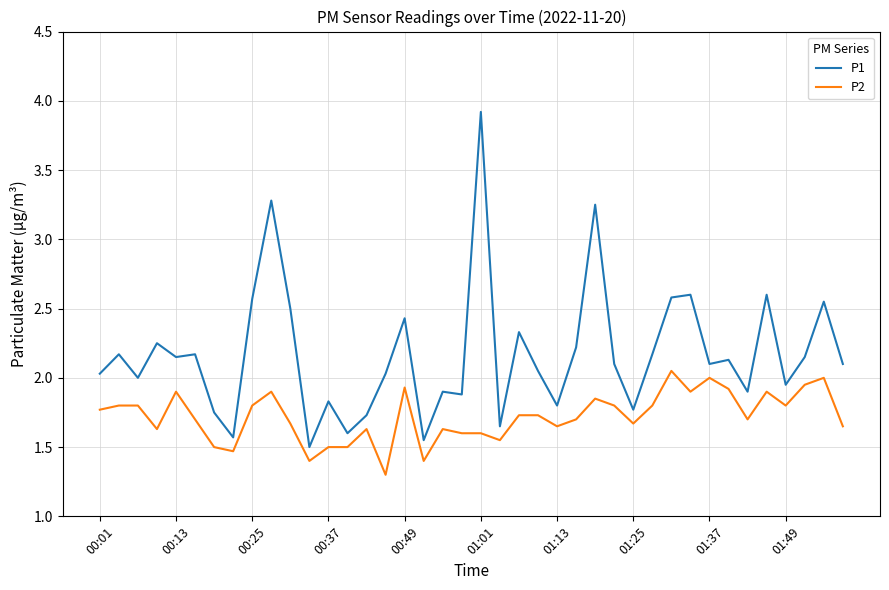

Which series has the largest total across all categories?

P1